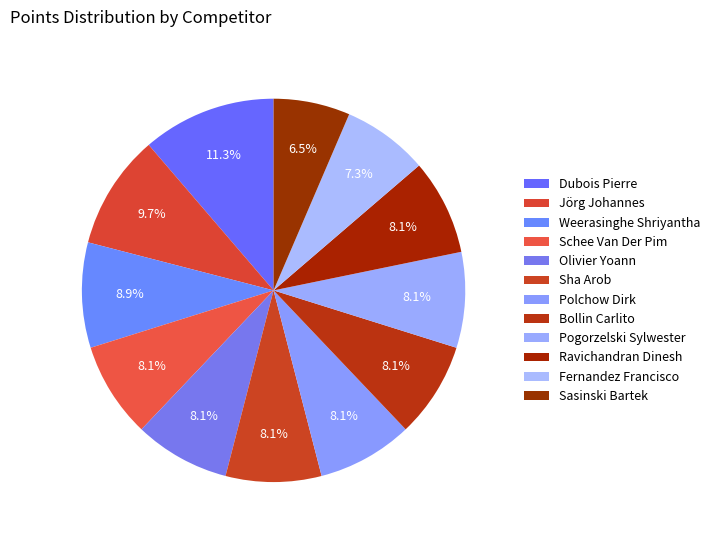

Count the number of slices in the pie.

12